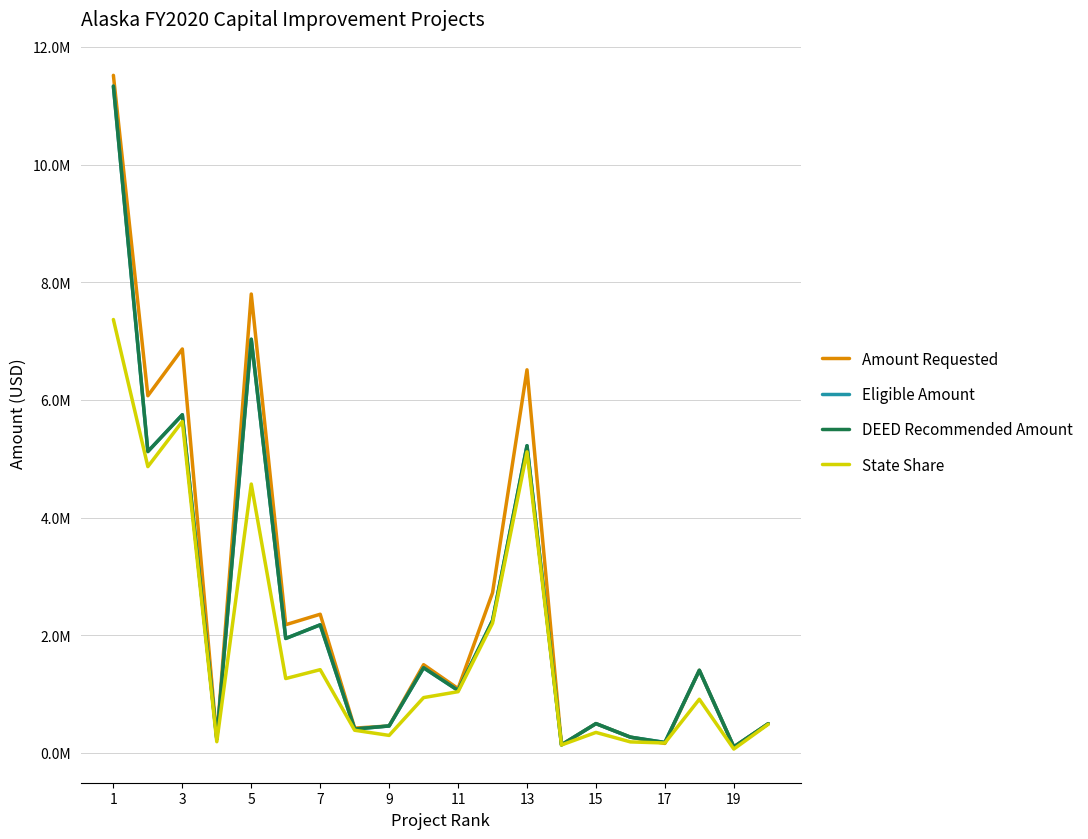

At which label does State Share first exceed 940833?

1